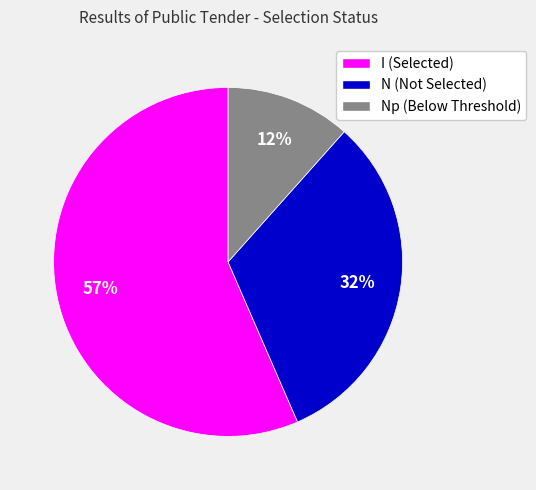

To the nearest percent, what is the difference between the largest and smallest slice percentages?

45%